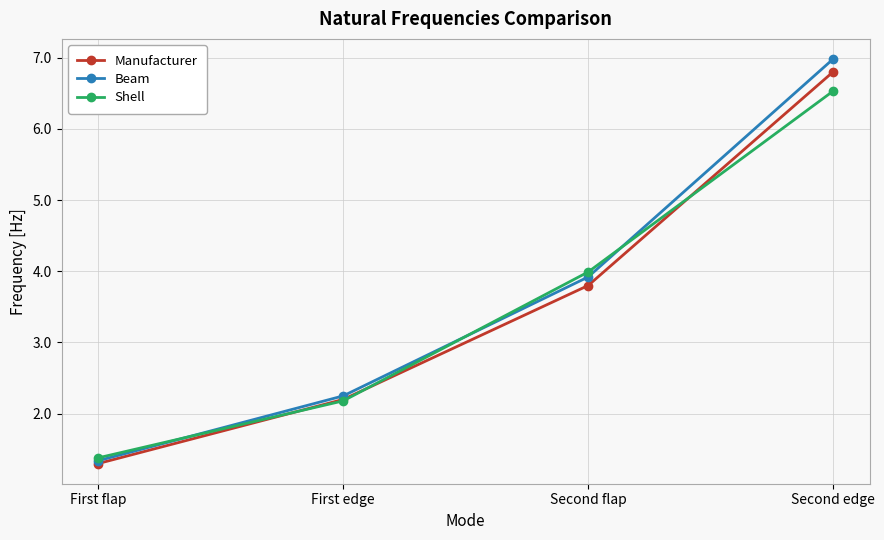

What is the value of the Manufacturer point at the 4th from the left?

6.8